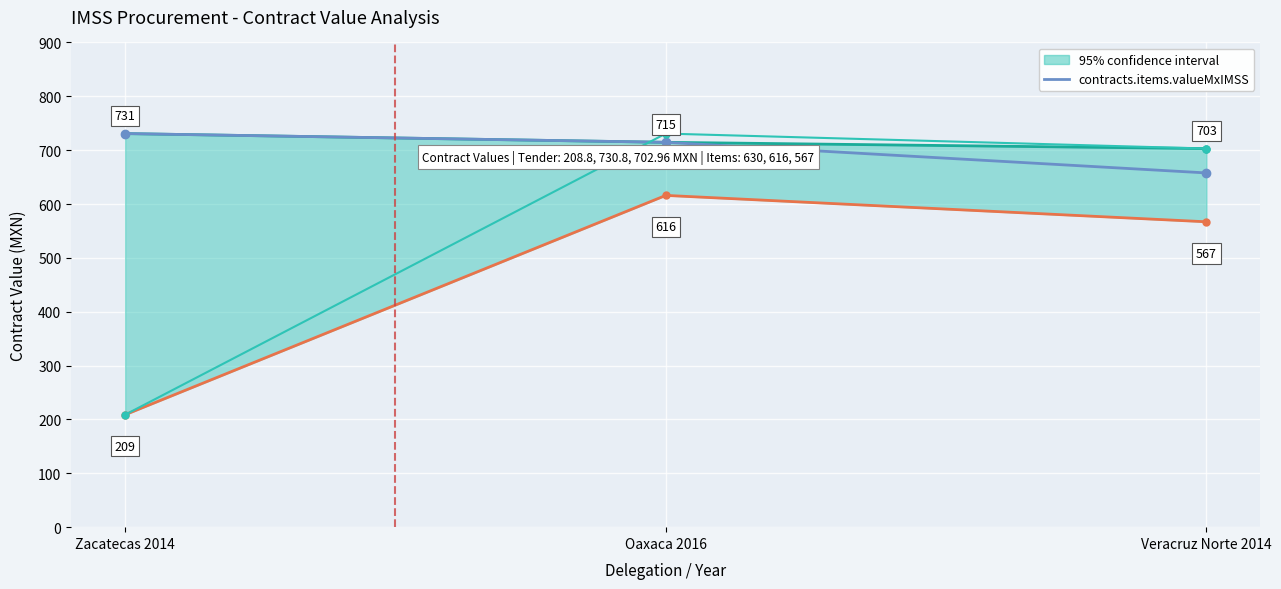

Reading left to right, list all the values displayed in this chart.

contracts.items.valueMxIMSS: Zacatecas 2014=730.8	Oaxaca 2016=714.6	Veracruz Norte 2014=657.7
tender.value.amount: Zacatecas 2014=208.8	Oaxaca 2016=730.8	Veracruz Norte 2014=703.0